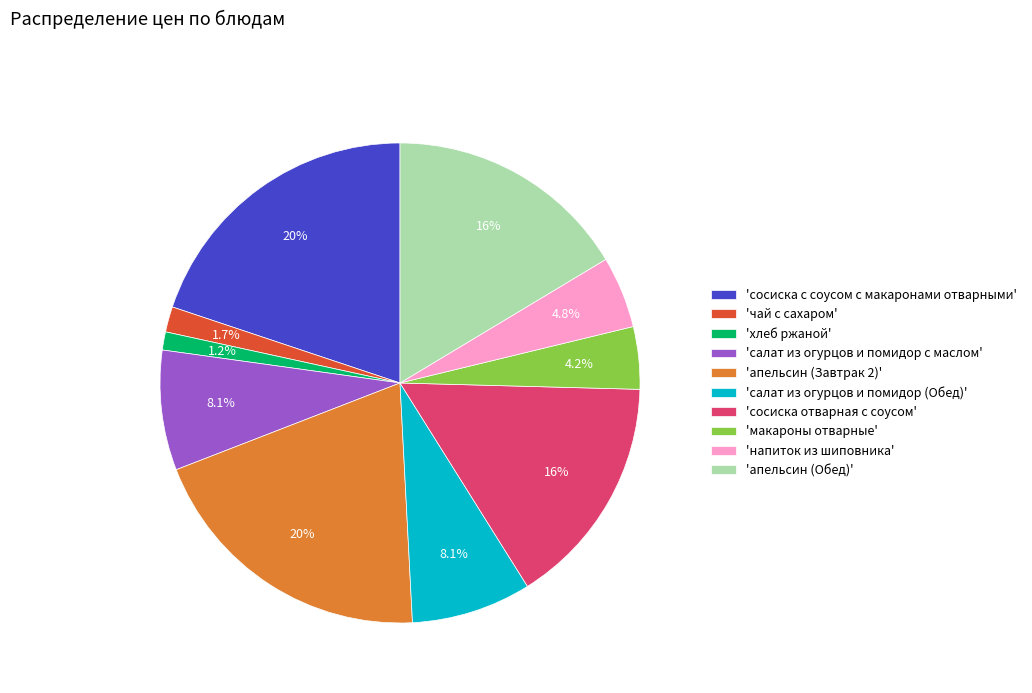

Is there a majority slice in this chart?

No